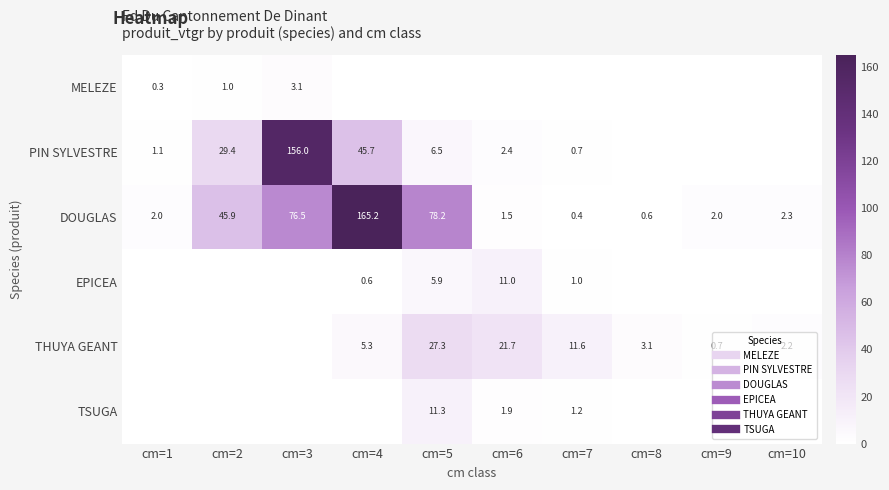

Which series changed the most between cm=1 and cm=9?

PIN SYLVESTRE